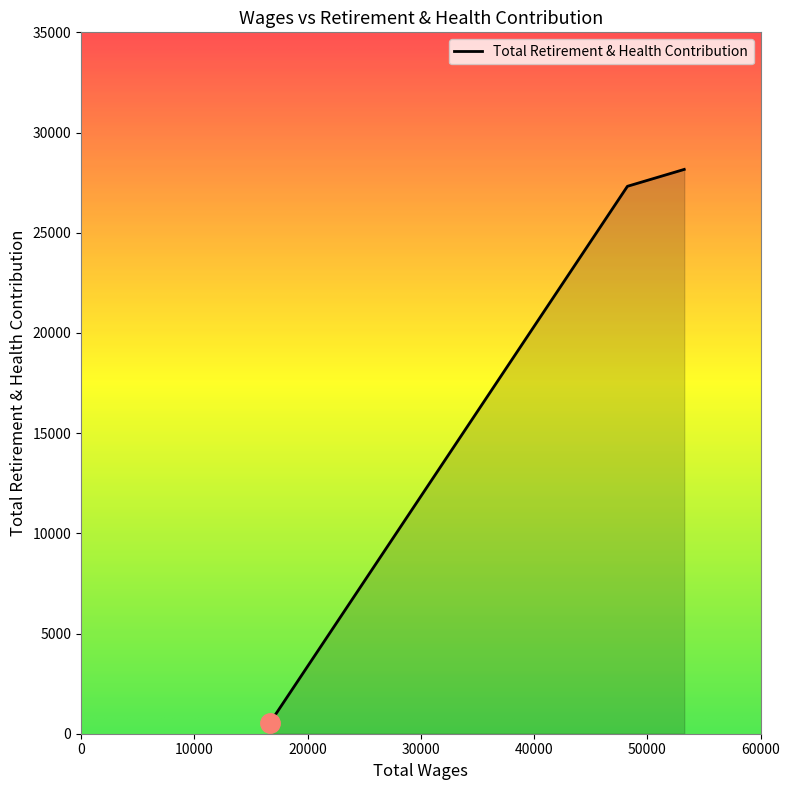

What is the maximum value shown in the chart?

28160